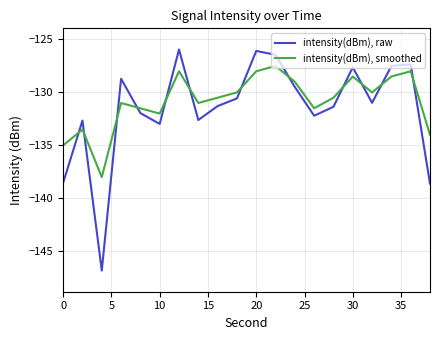

What is the difference between the maximum and minimum values in the intensity(dBm), raw series?

20.9